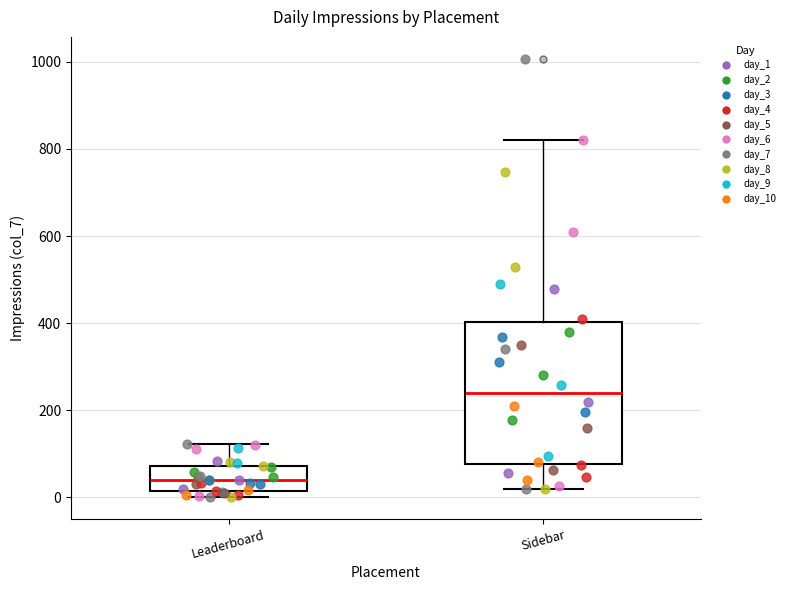

Which box's median line is the lowest?

Leaderboard